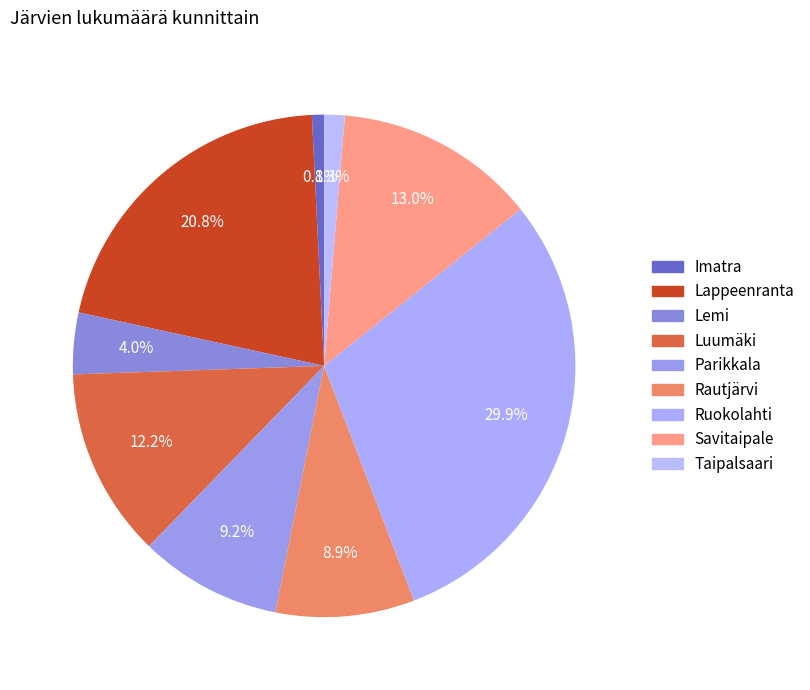

To the nearest percent, what percentage of the pie is Imatra?

1%